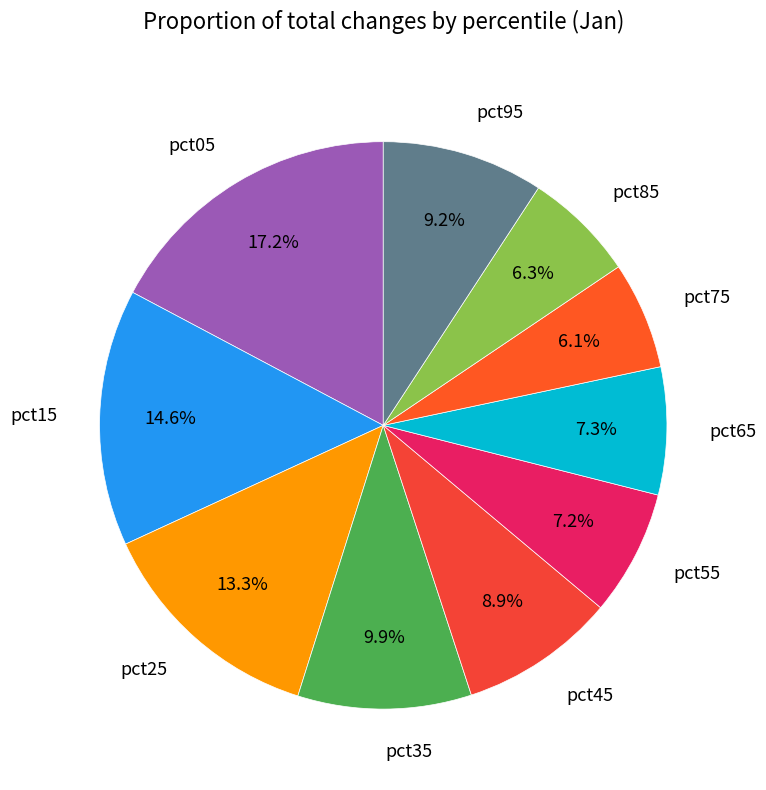

Does any single category account for the majority?

No